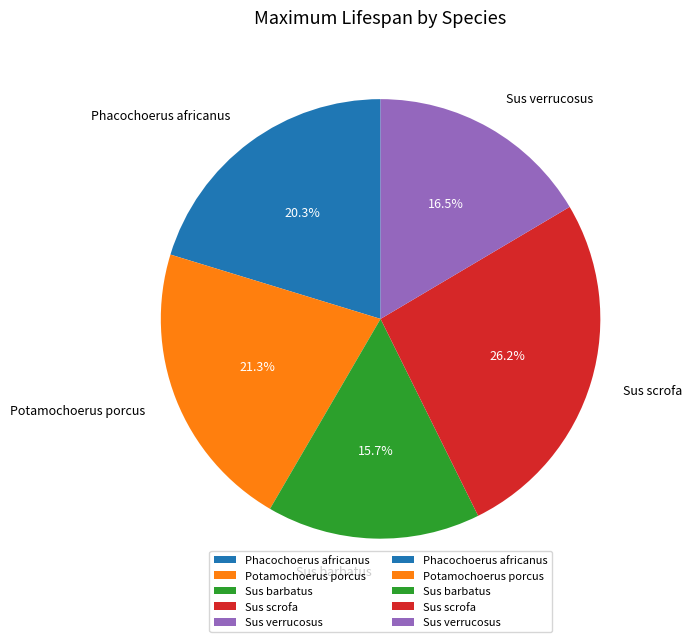

To the nearest percent, what is the combined percentage of Potamochoerus porcus and Sus scrofa?

48%